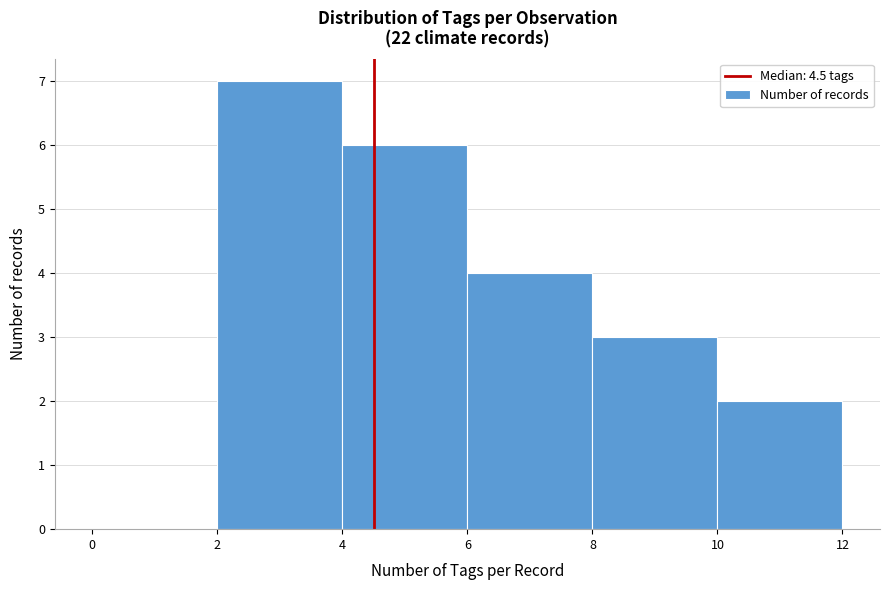

Over which range of the x-axis is the bar tallest?

2 to 4